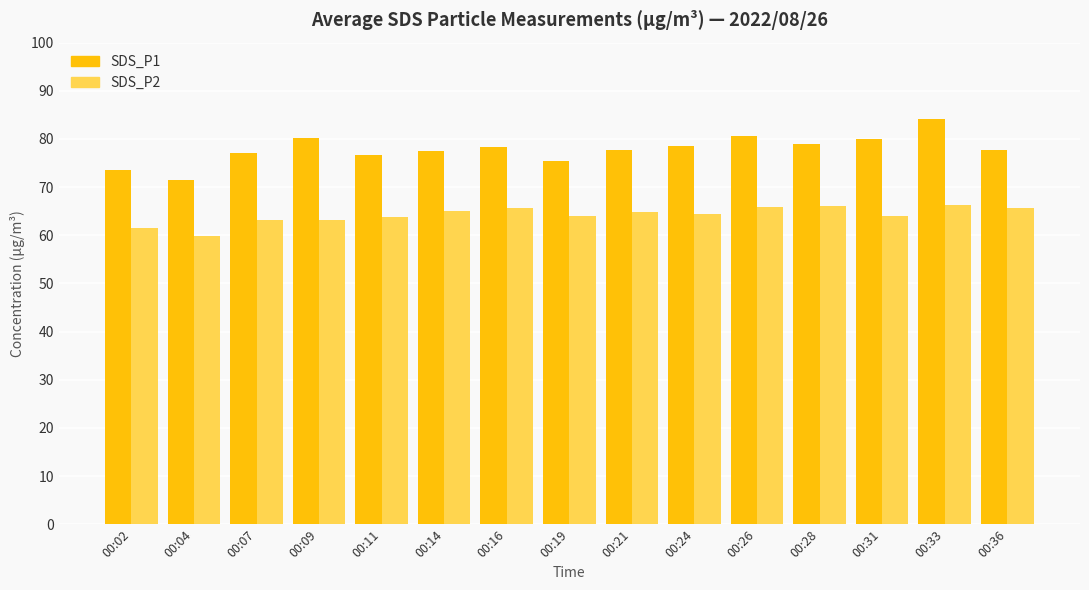

True or false: SDS_P2 has a value of 65.8 at 00:16.

True